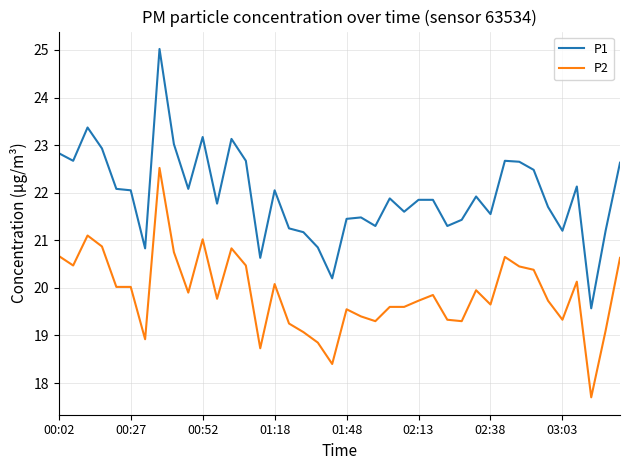

List the series in order of their overall mean, highest first.

P1, P2